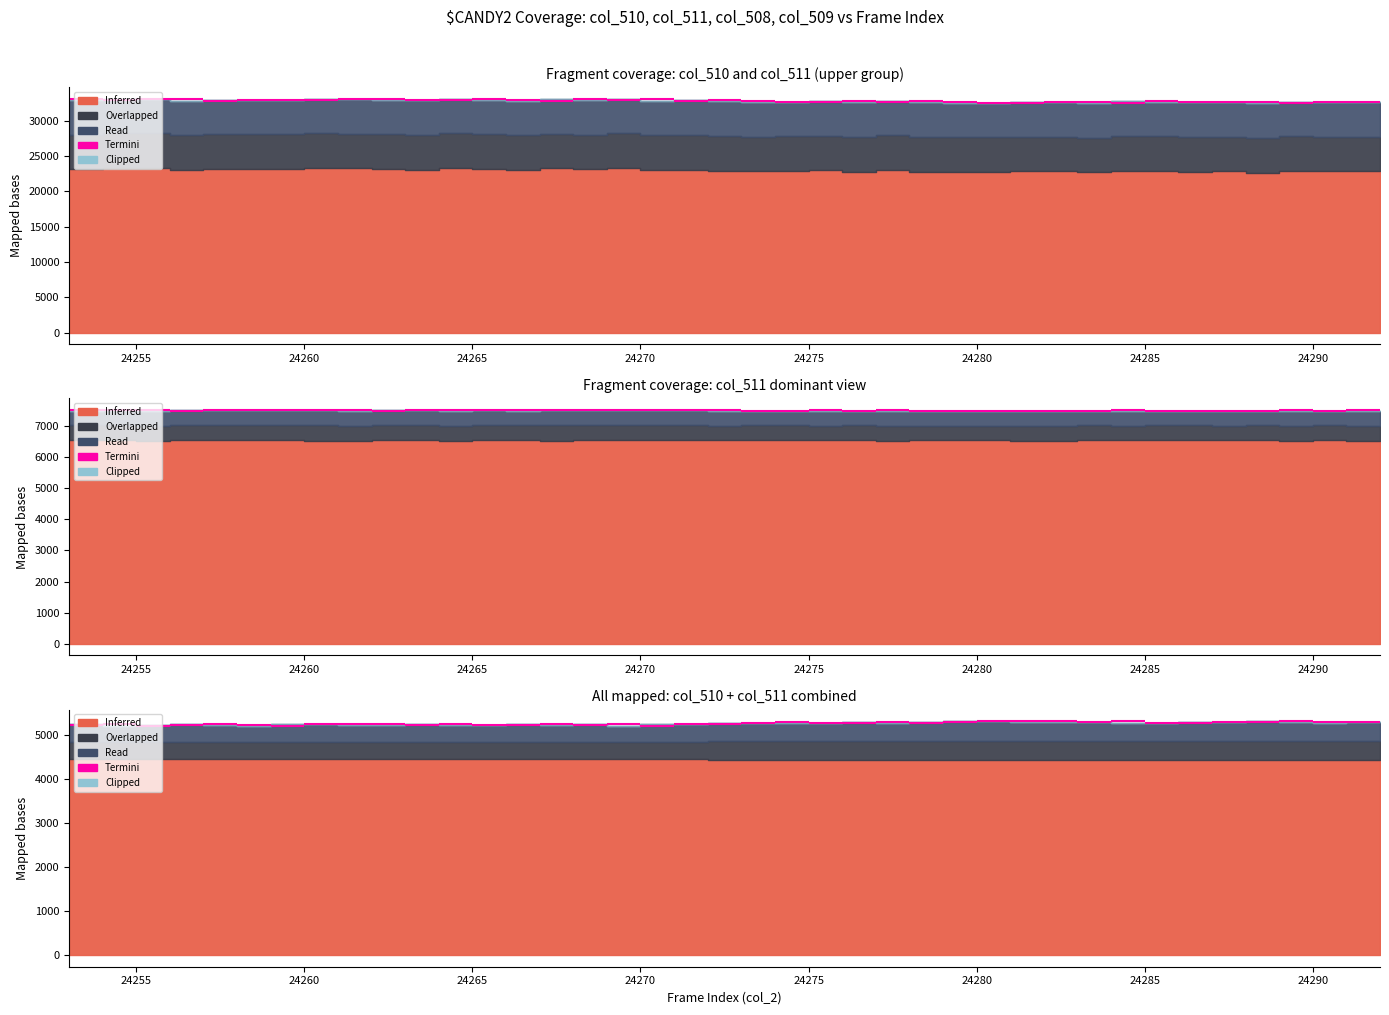

Which category has the lowest value in the col_510 series?

24289